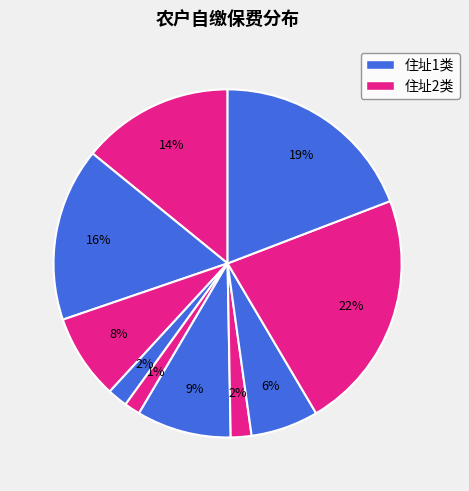

How many segments does this pie chart have?

10